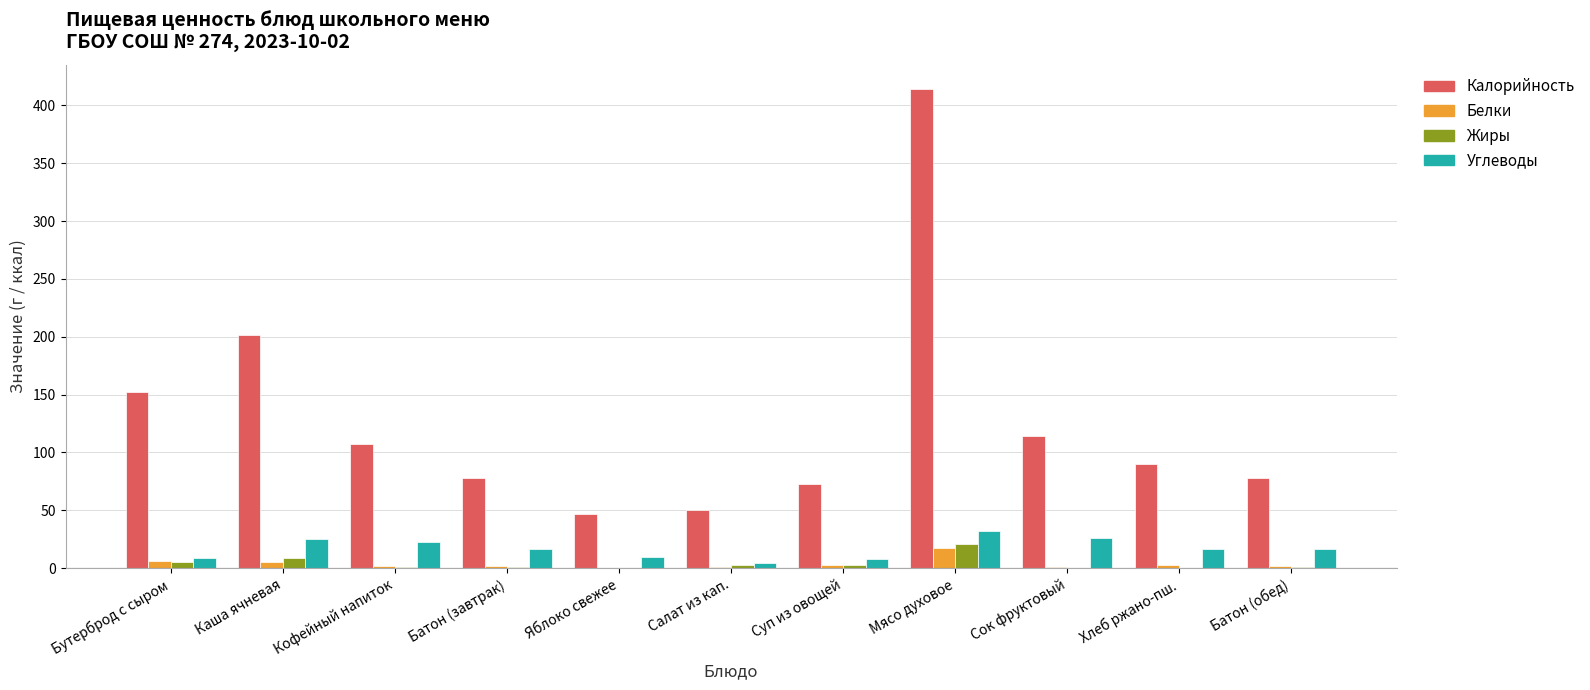

At which category is the sum across all series the highest?

Мясо духовое